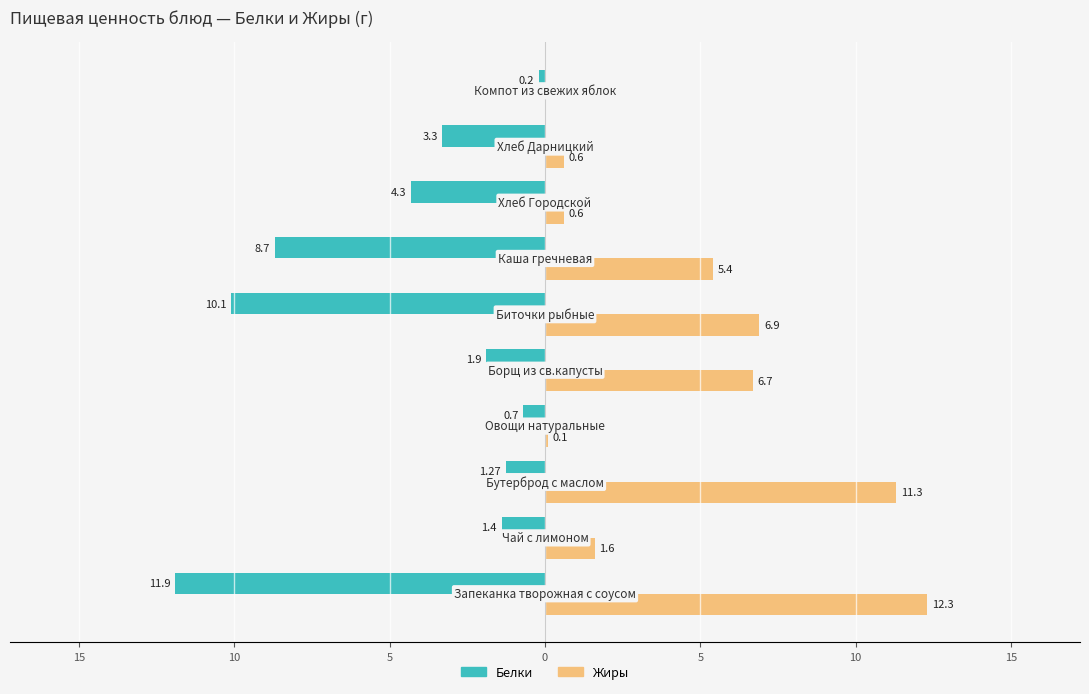

What are all the series names shown in the legend?

Белки, Жиры